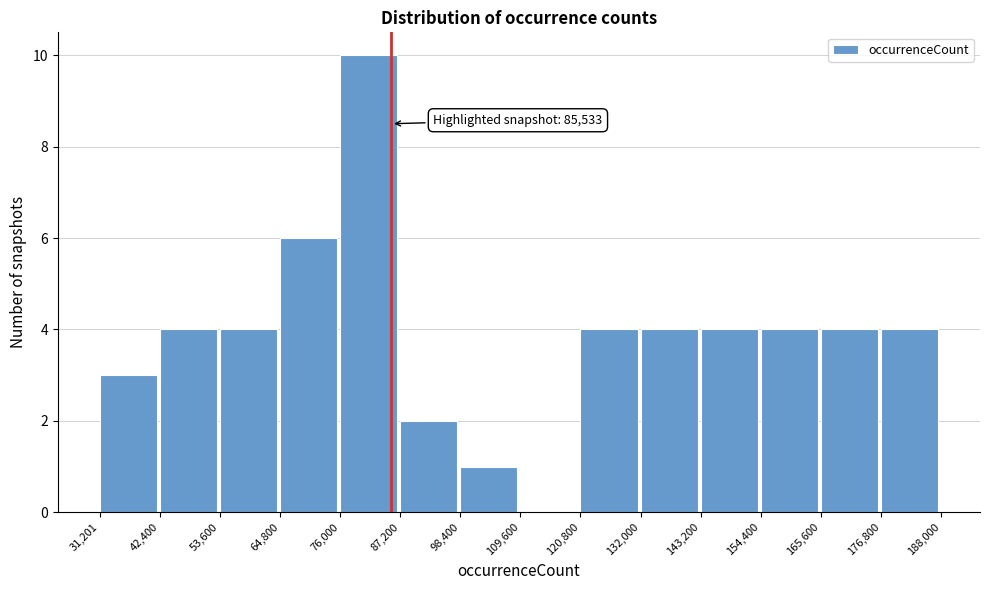

Over which range of the x-axis is the bar tallest?

76,000 to 87,200